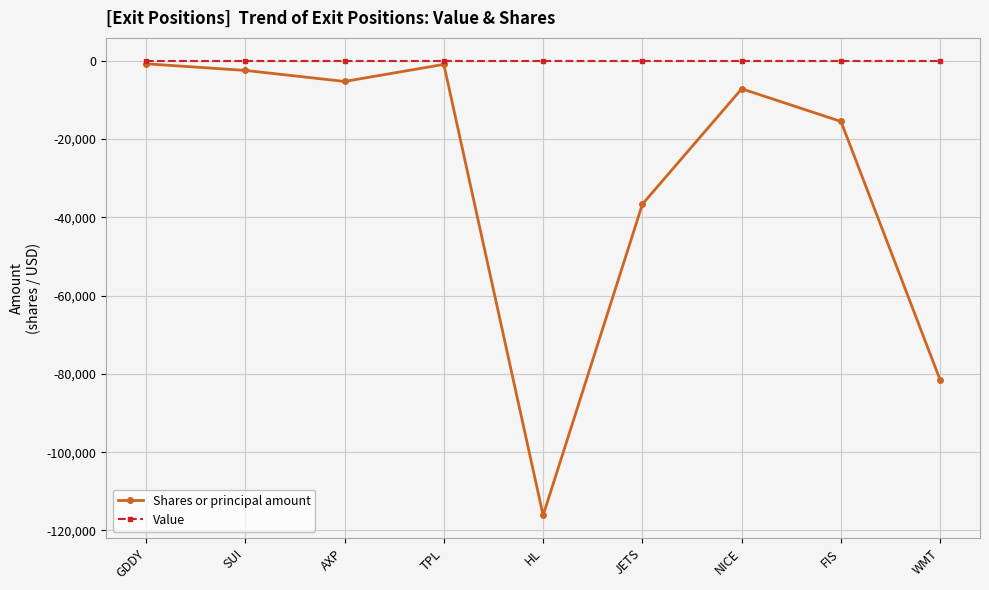

What is the lowest value of the Shares or principal amount series?

-116141